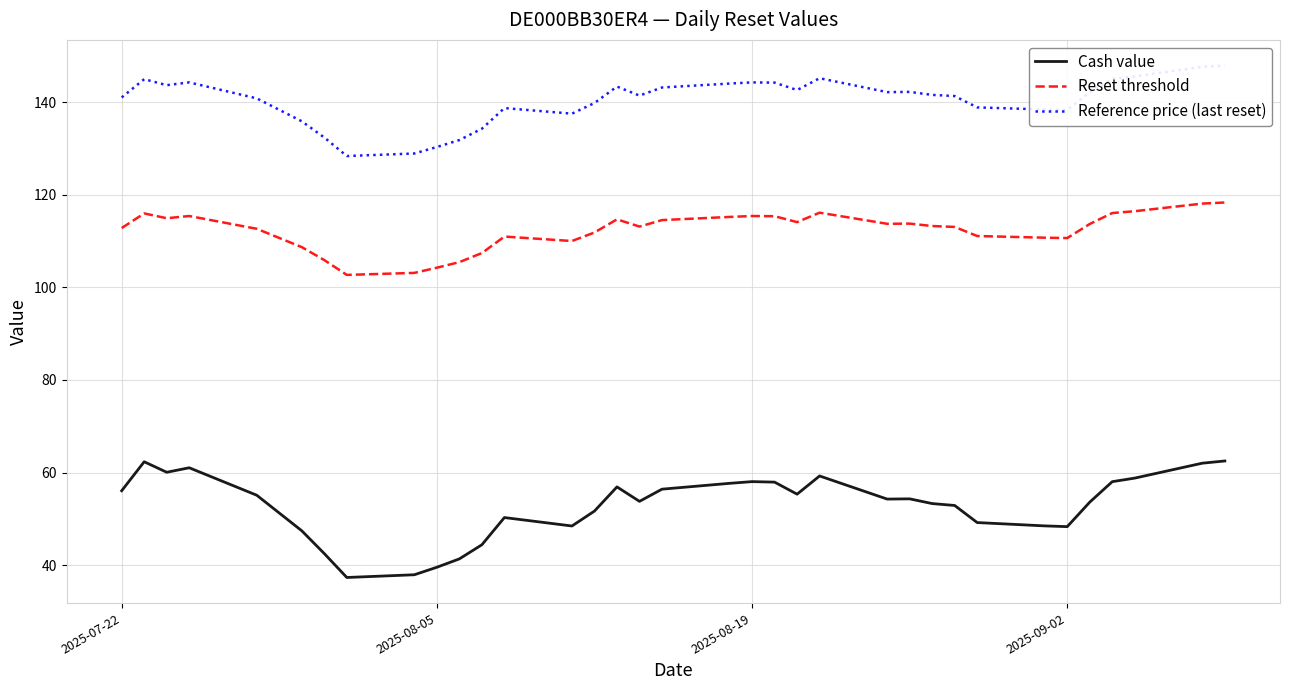

True or false: Cash value and Reset threshold cross at least once.

False